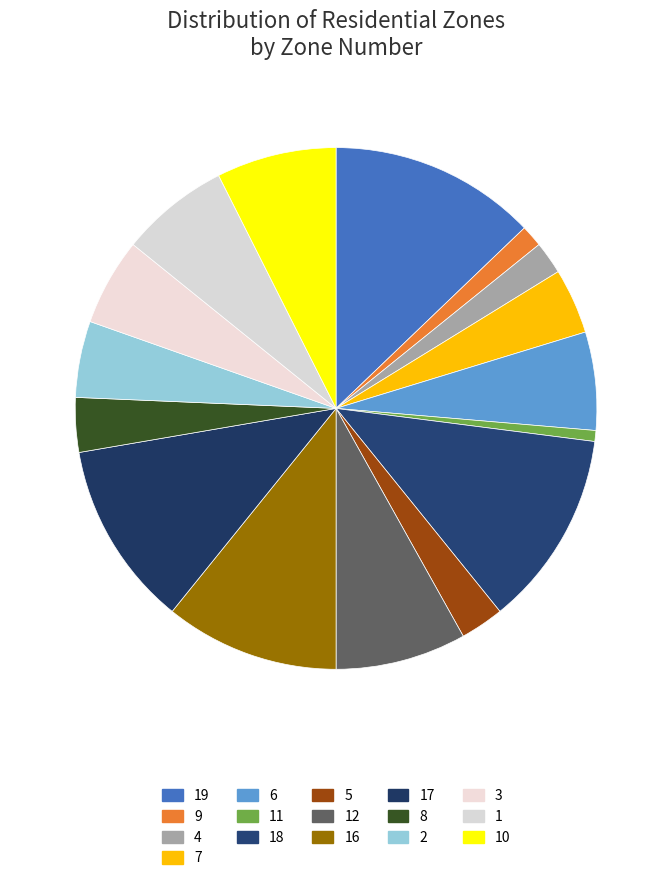

True or false: 10 accounts for 1% of the total.

False